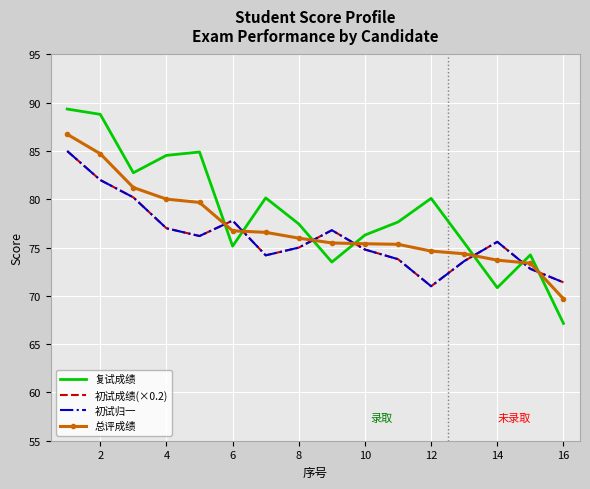

How many interior local valleys does the 初试成绩(×0.2) series have?

3